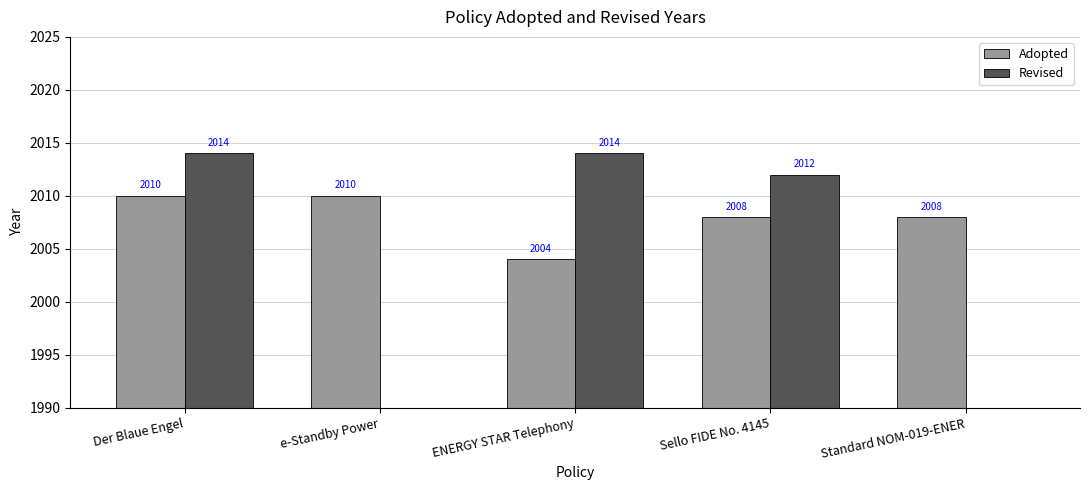

What is the difference between the Adopted values at e-Standby Power and Sello FIDE No. 4145?

2